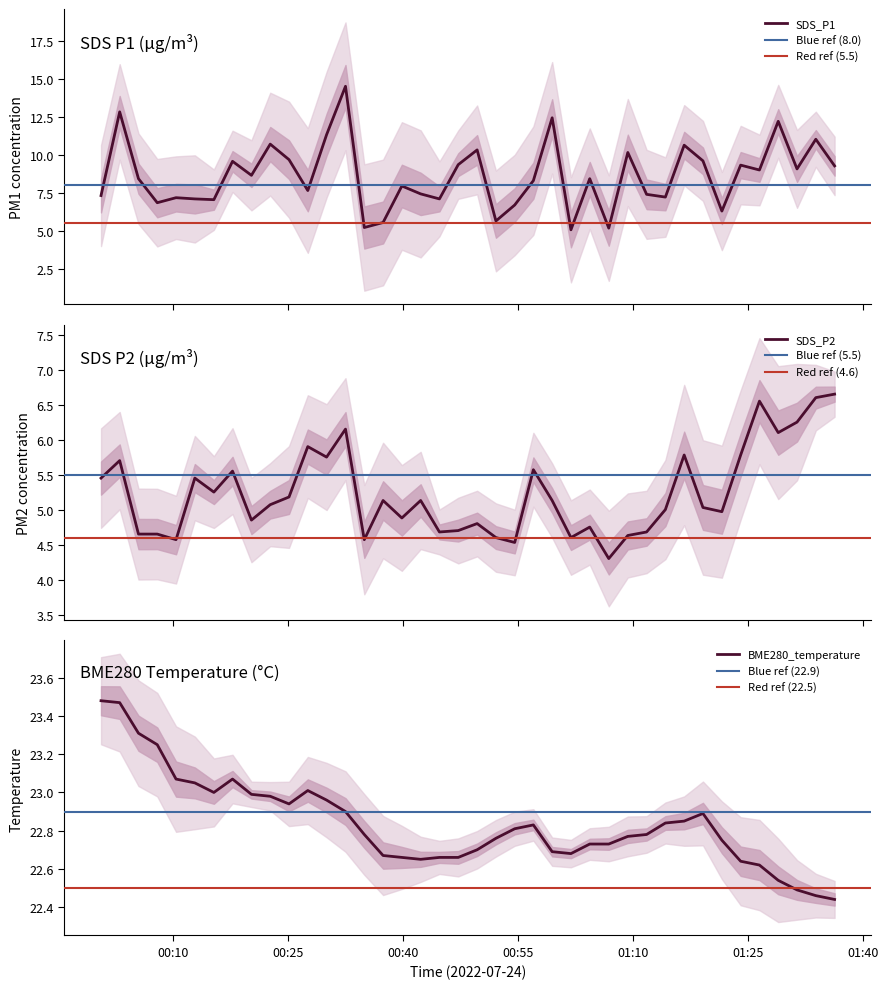

What is the difference between the maximum and minimum values in the BME280_temperature series?

1.0